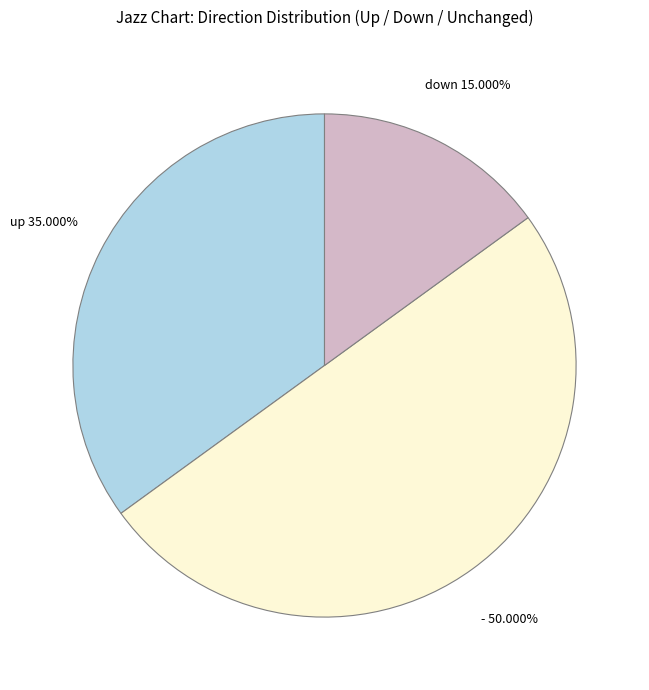

Count the number of slices in the pie.

3